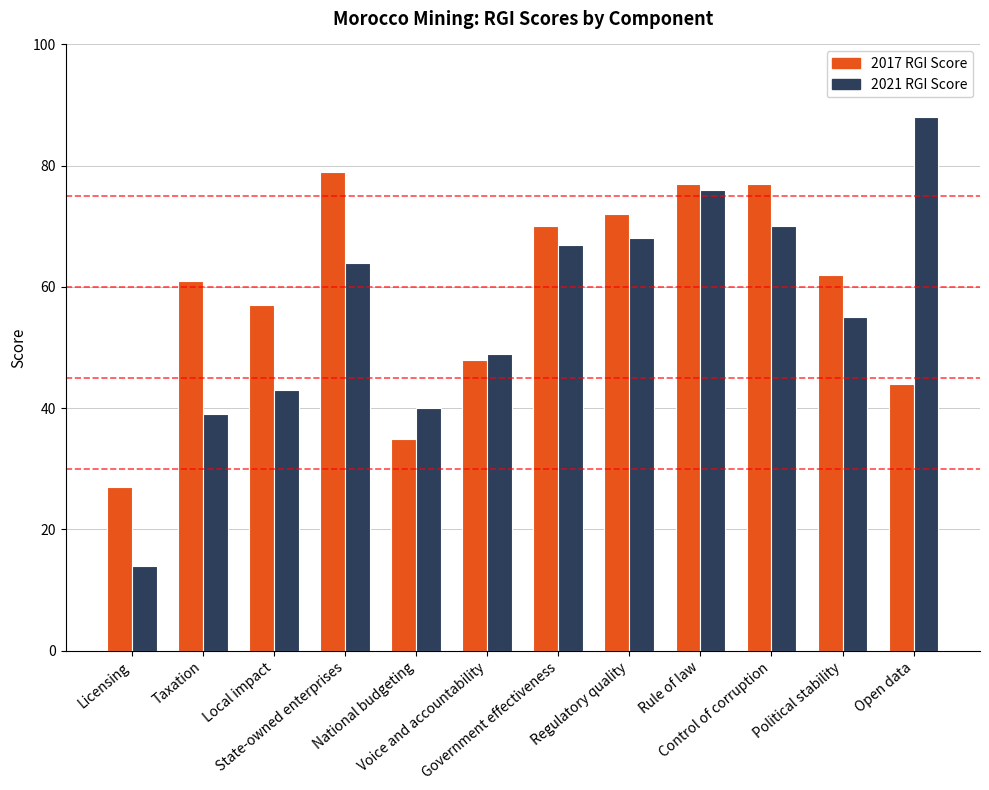

Count the number of categories in the chart.

12